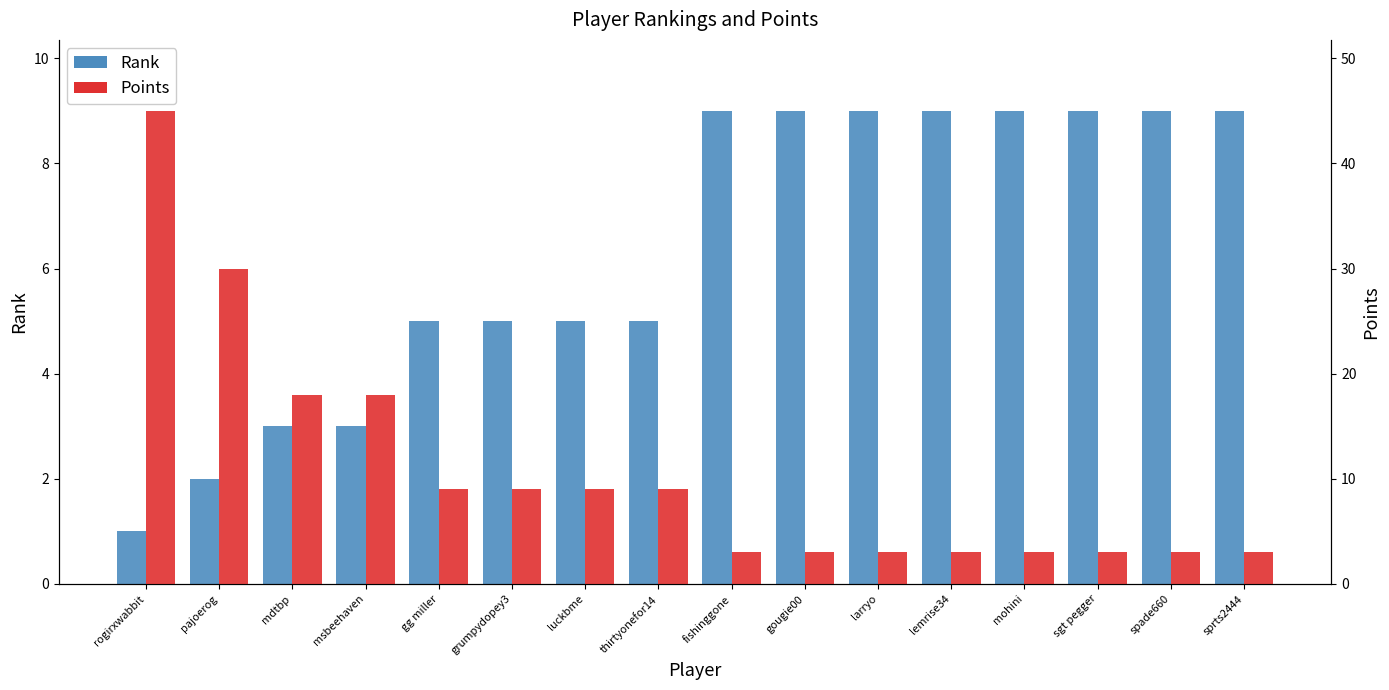

Rank the series by their maximum value, from highest to lowest.

Points, Rank